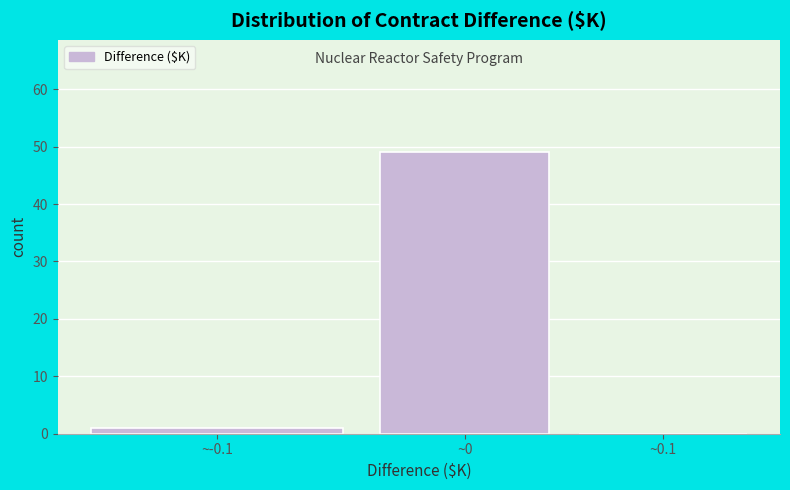

Reading left to right, list all the values displayed in this chart.

~-0.1=1	~0=49	~0.1=0